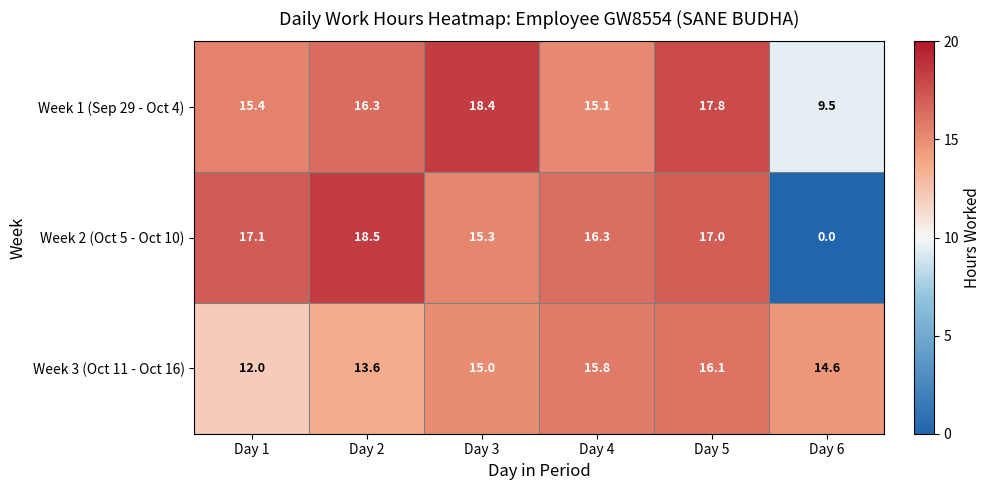

What is the difference between the maximum and minimum values in the Week 3 (Oct 11 - Oct 16) series?

4.1